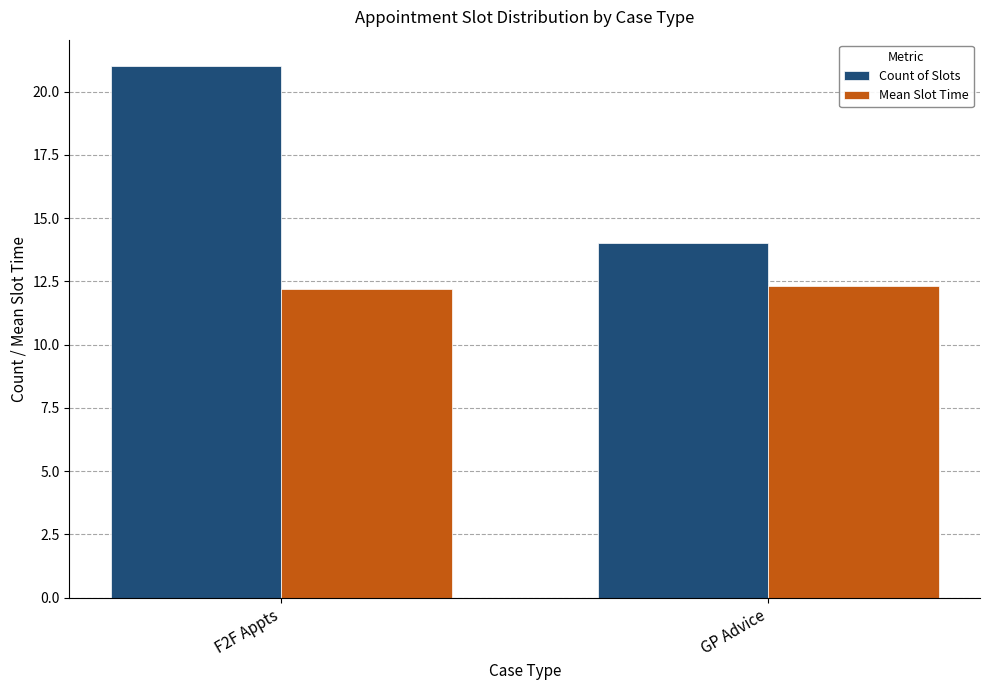

How many bars are there in each group?

2